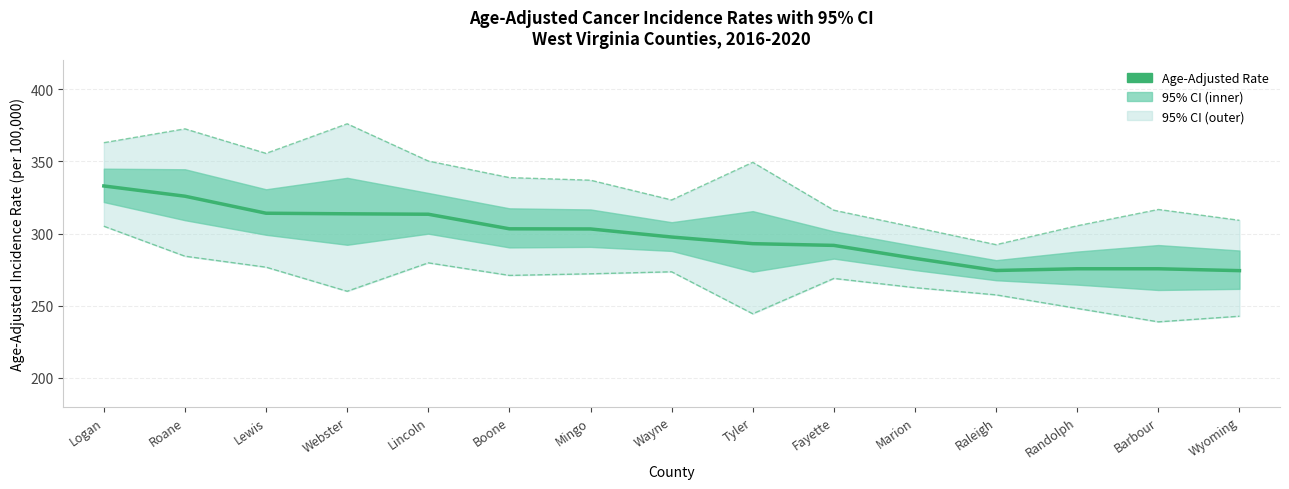

Which category has the highest value in the Lower 95% CI series?

Logan